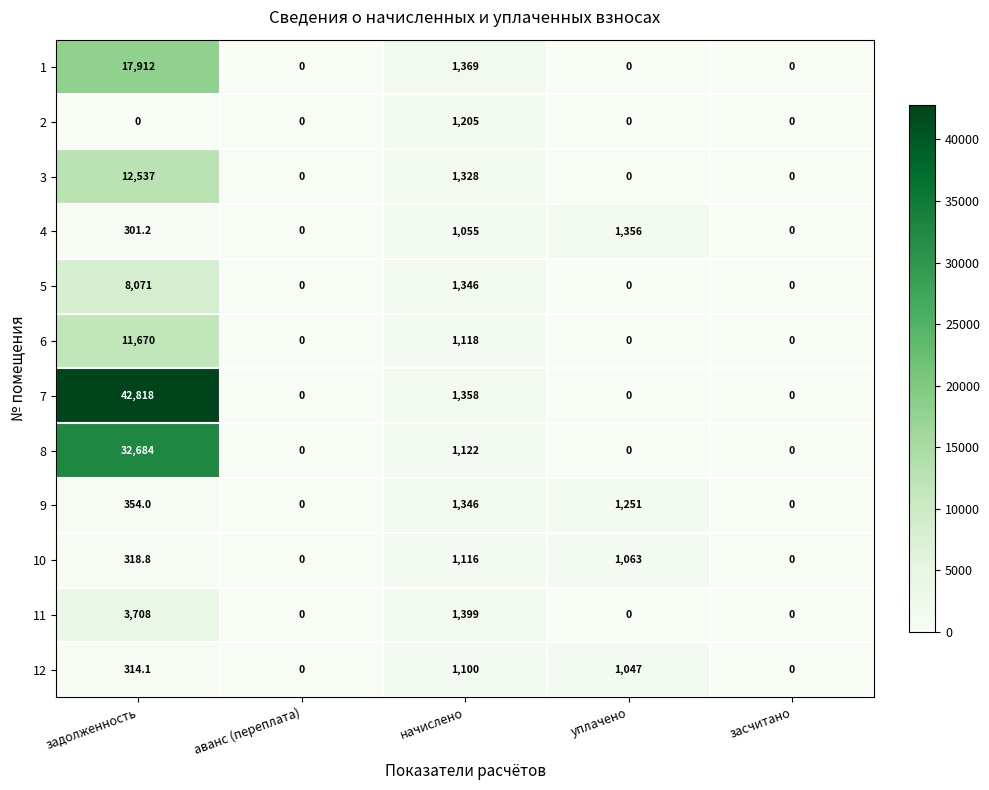

The 6 series shows -5343.2 at аванс (переплата). True or false?

False